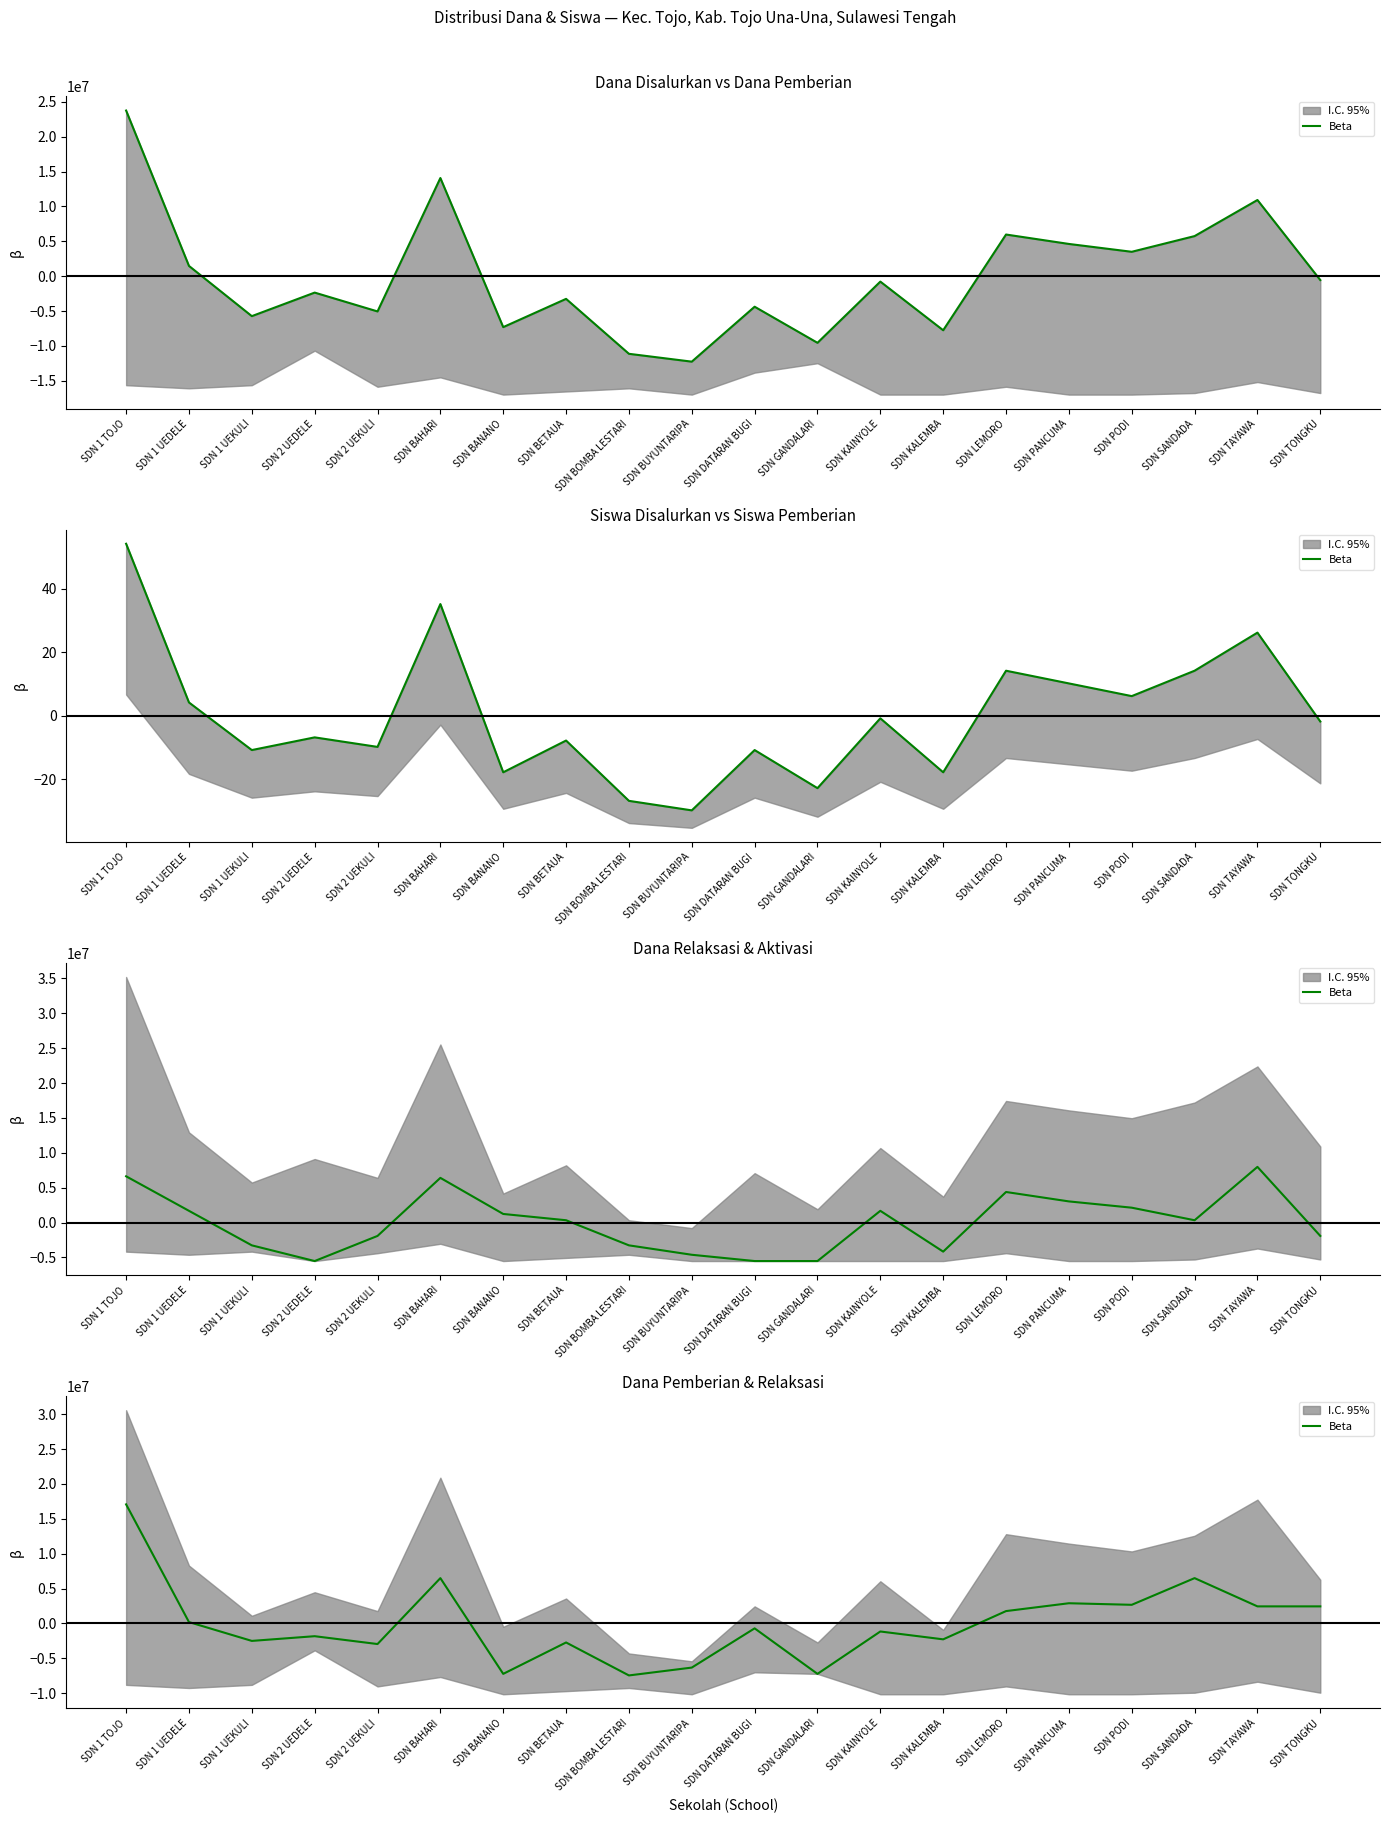

What is the difference between the values at SDN TONGKU and SDN BANANO?

9675000